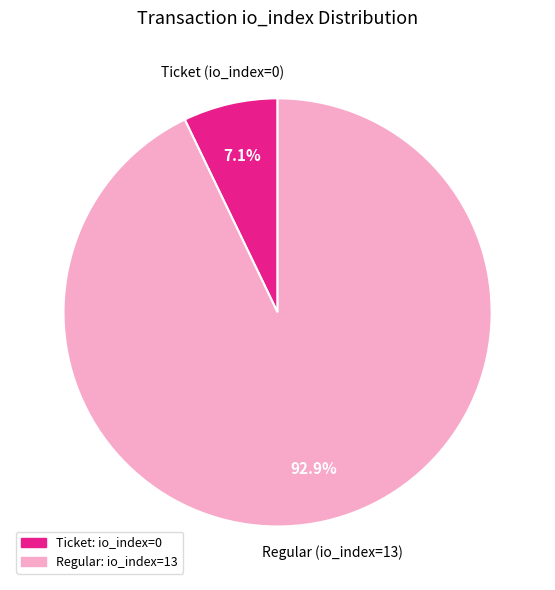

How many segments does this pie chart have?

2